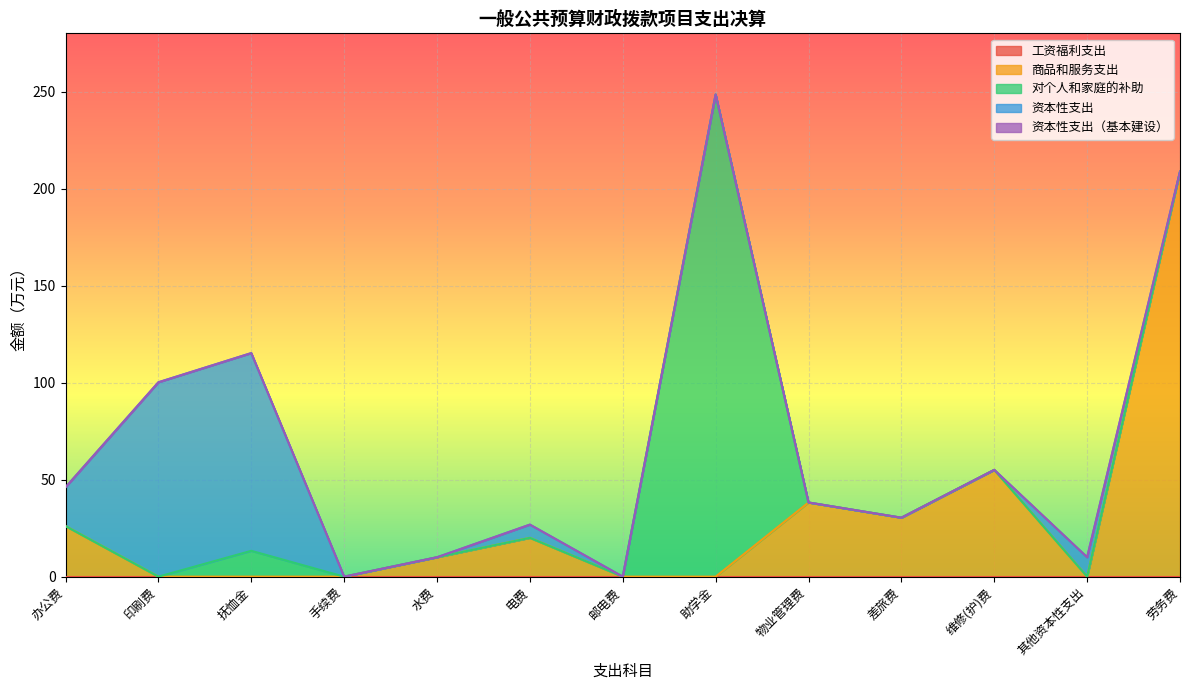

What is the difference between the 商品和服务支出 values at 电费 and 手续费?

20.0